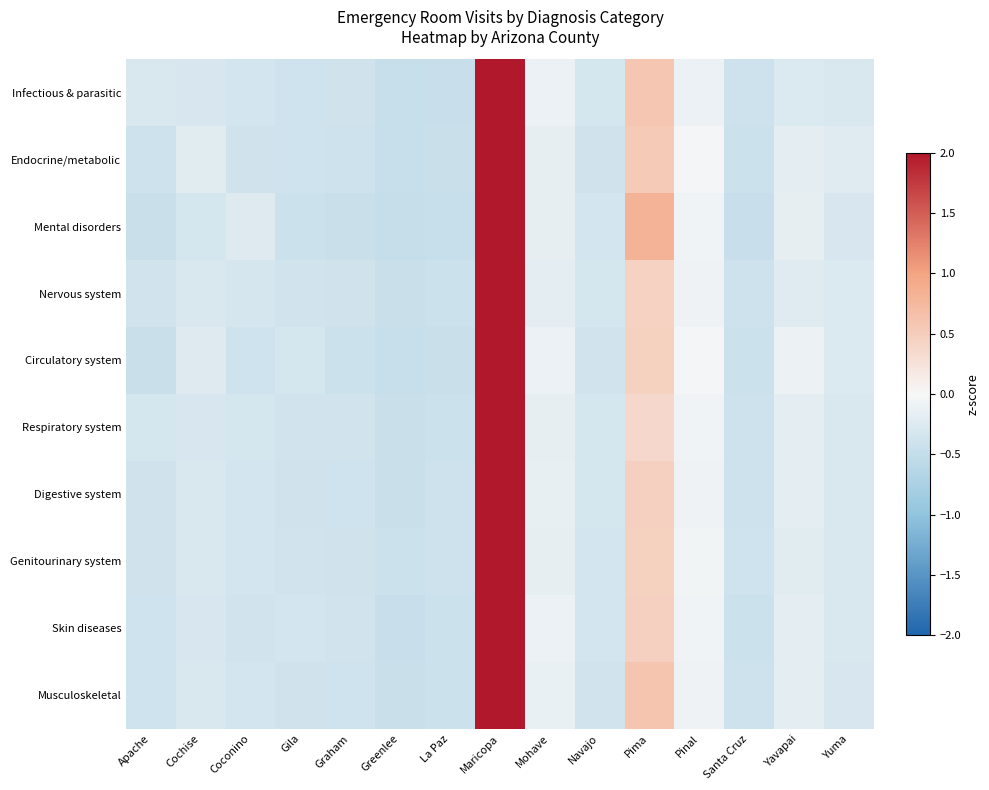

What is the total value across all series at Mohave?

-1.5